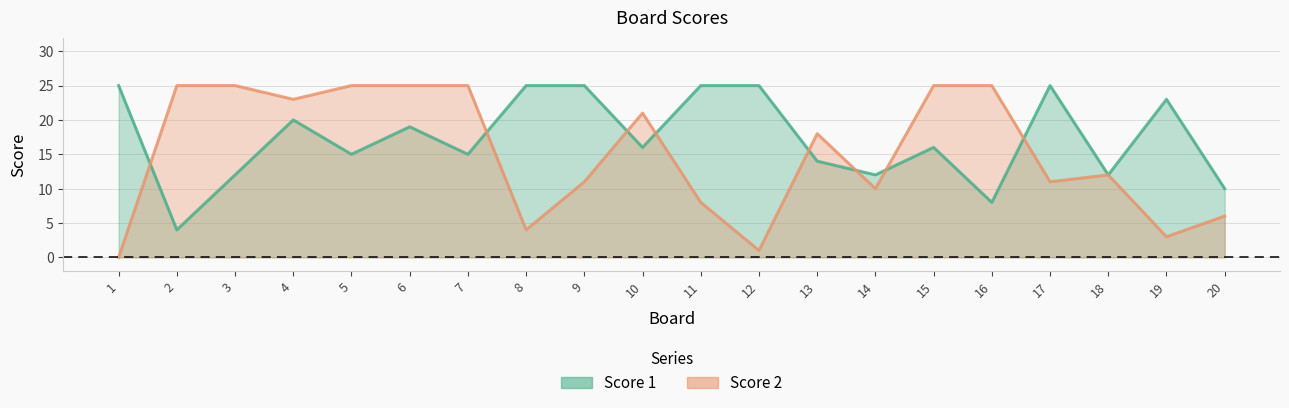

What value does the Score 2 series have at 12?

1